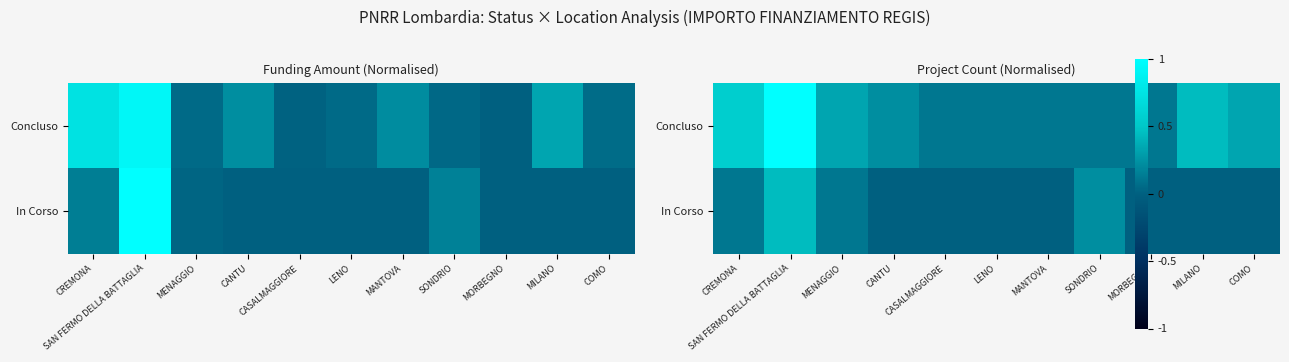

Rank the series by their average value, from highest to lowest.

Concluso, In Corso